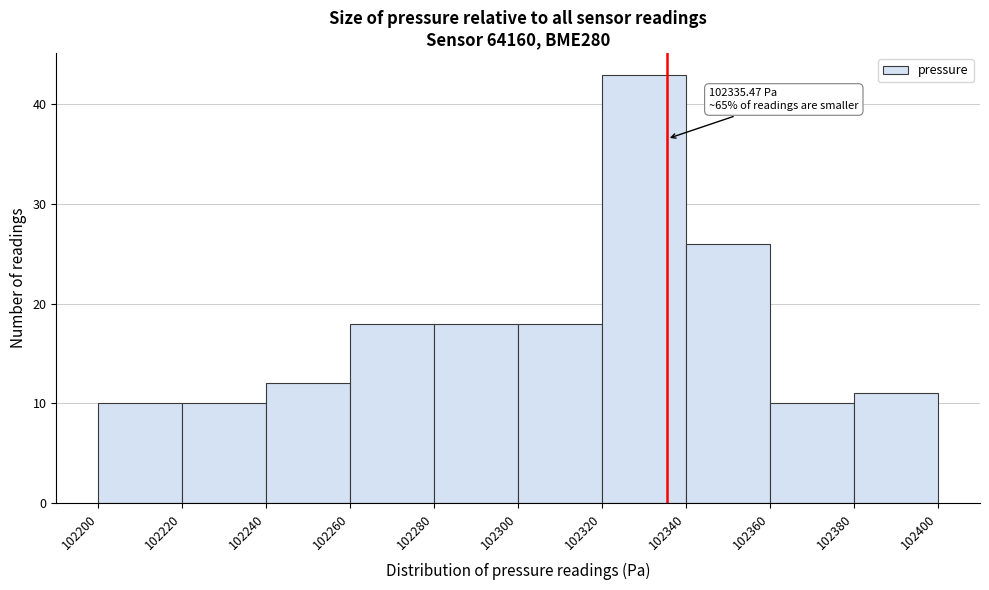

Over which range of the x-axis is the bar tallest?

102320 to 102340